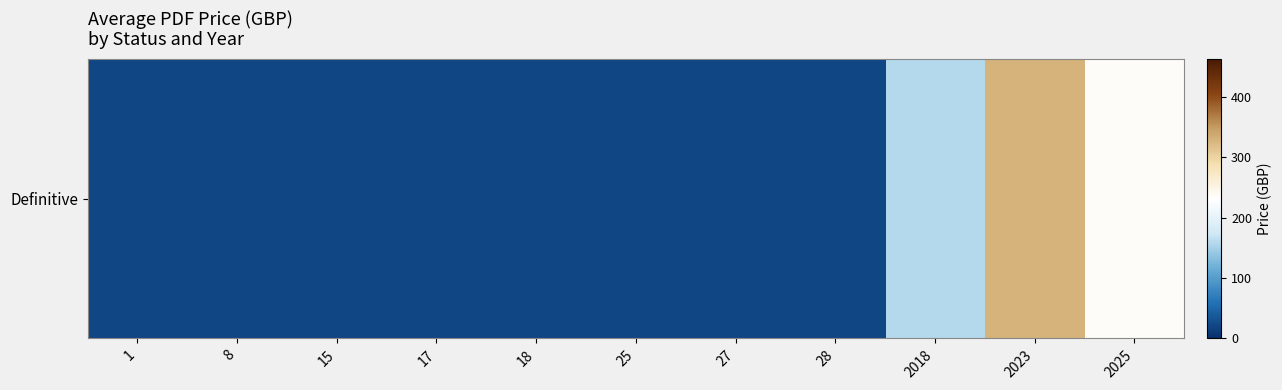

Rank the categories by value from lowest to highest.

1, 8, 15, 17, 18, 25, 27, 28, 2018, 2025, 2023